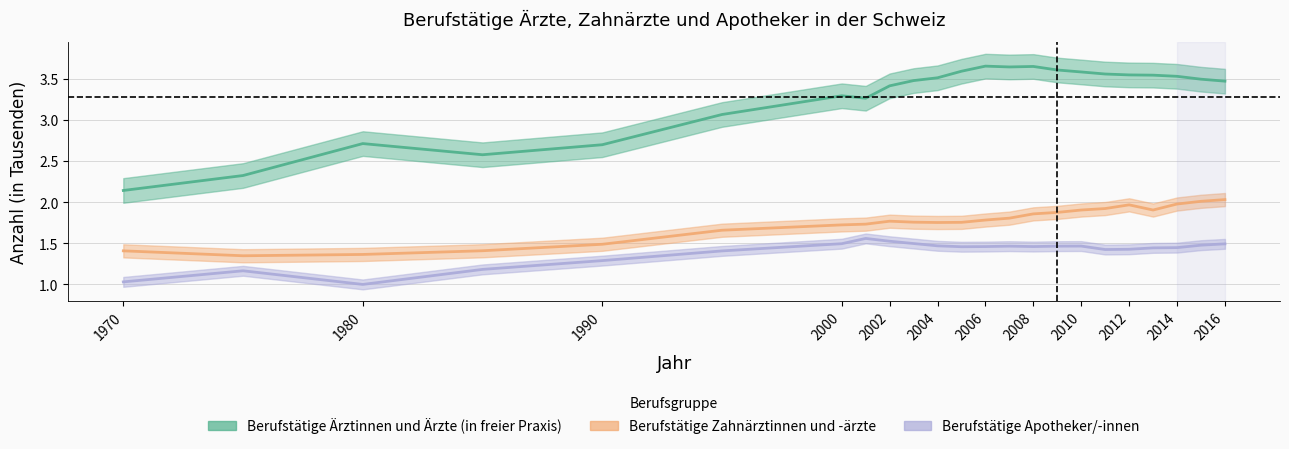

How many lines are shown in the chart?

3